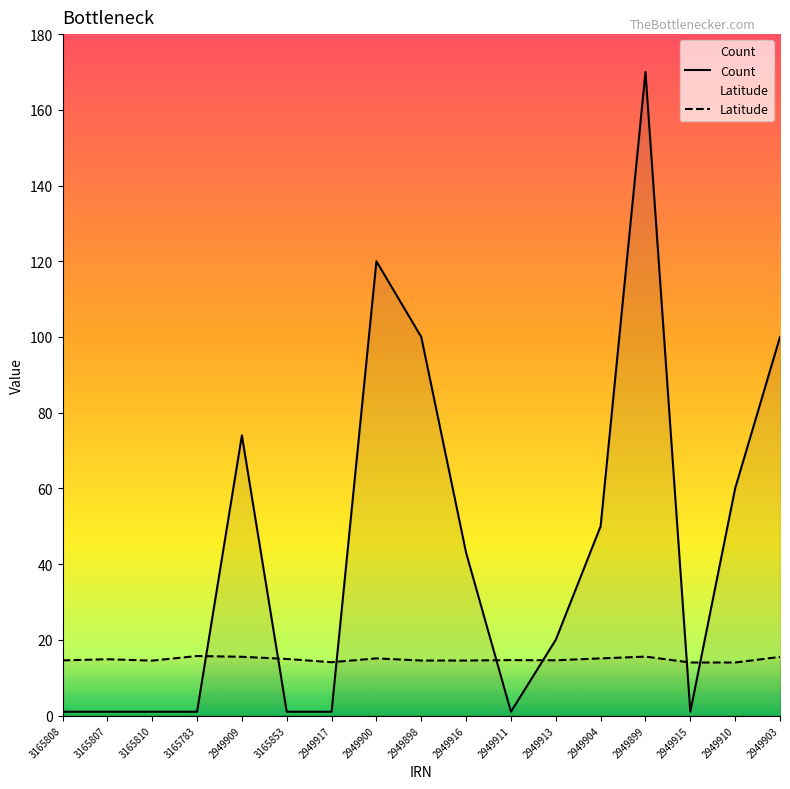

Is it true that Latitude equals 15.5 at 2949903?

True